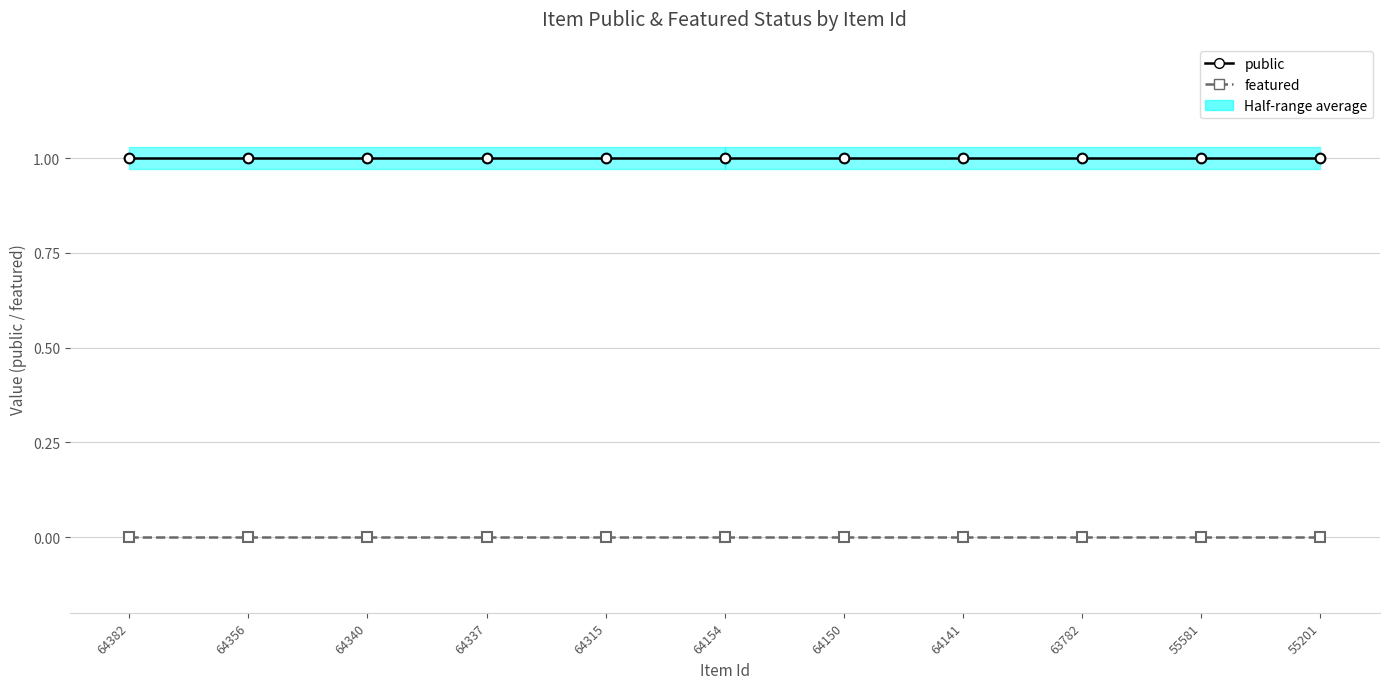

Is the value of public at 64356 greater than the value of featured at 64356?

Yes